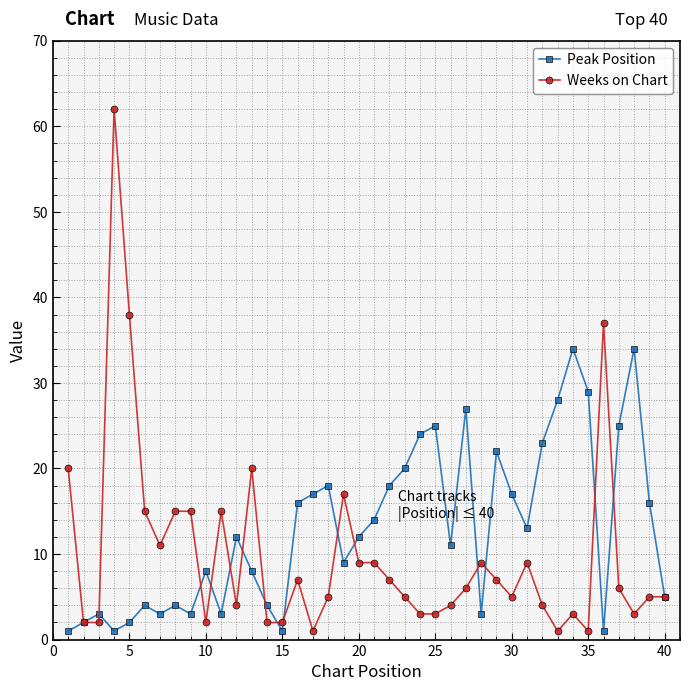

List the series in order of their peak value, lowest first.

Peak Position, Weeks on Chart